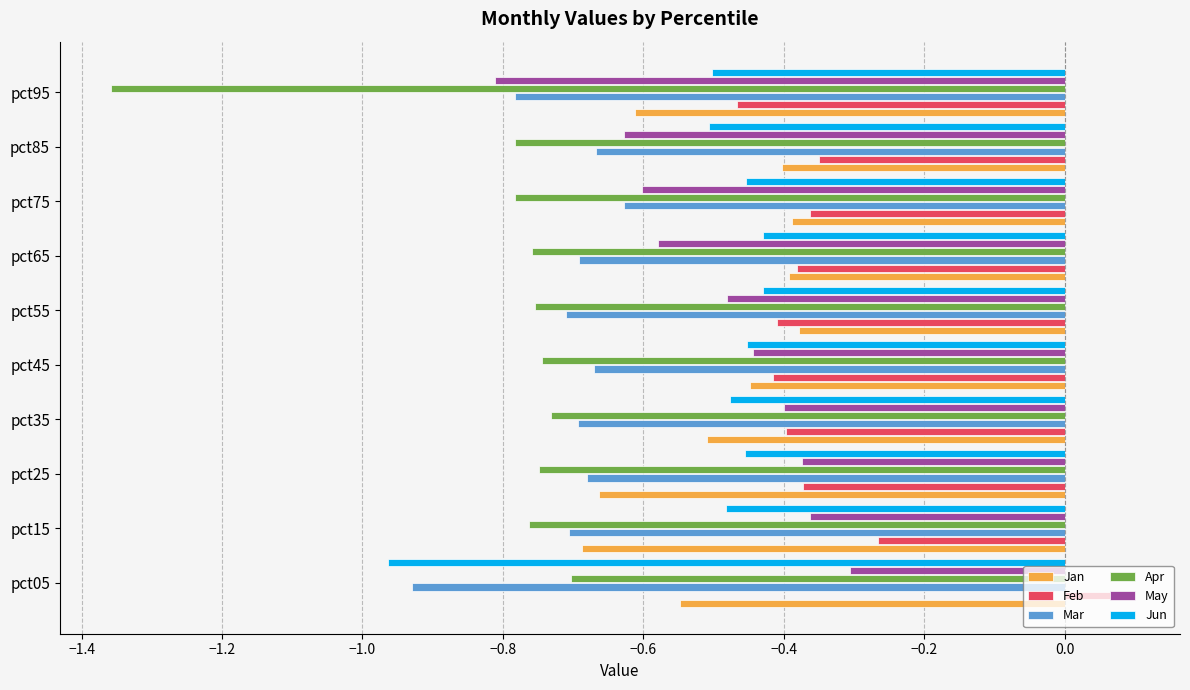

Count the number of categories in the chart.

10